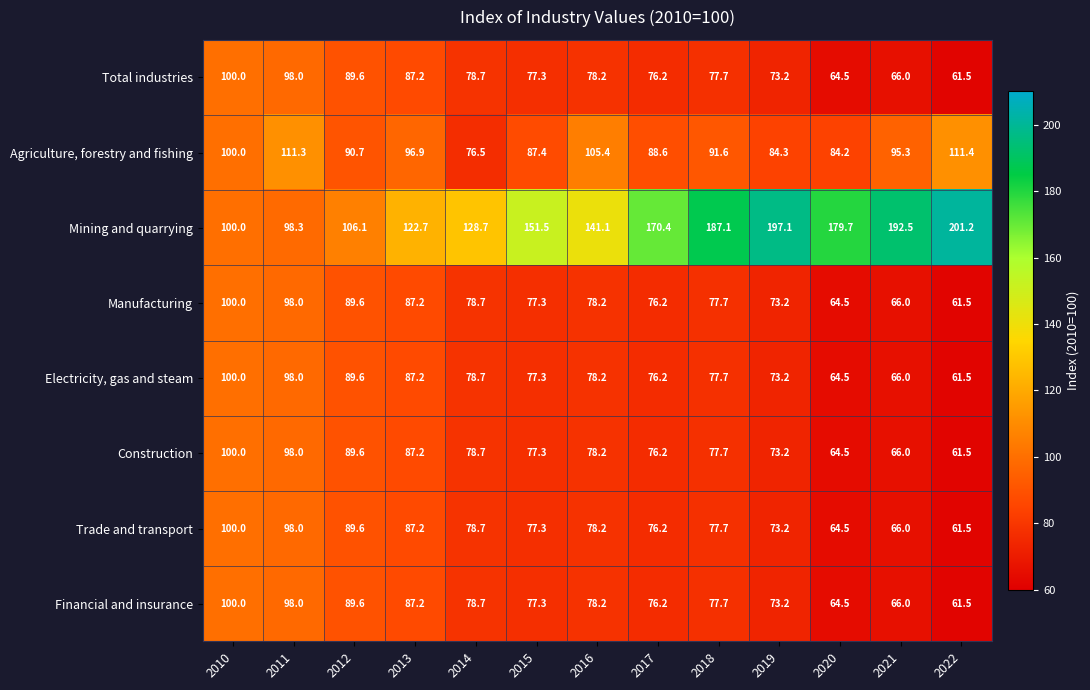

Read the Electricity, gas and steam value at 2015.

77.3